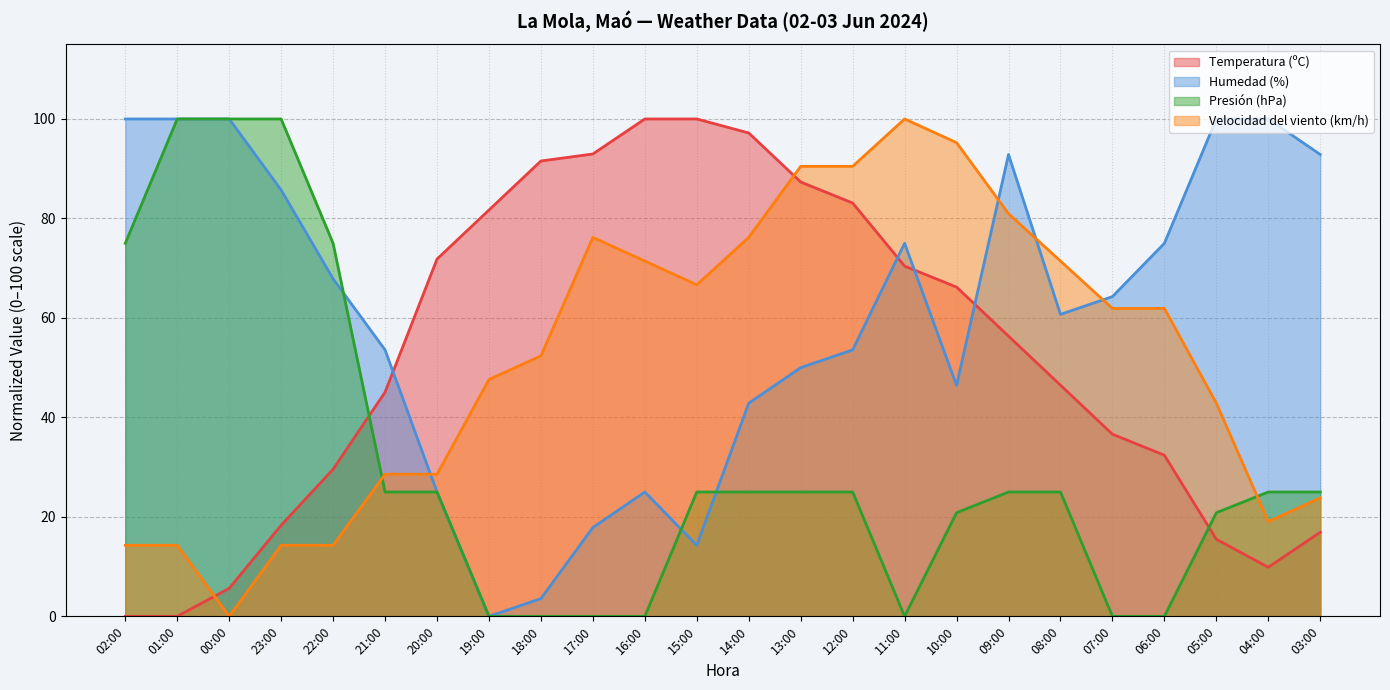

The value of Velocidad del viento (km/h) at 16:00 is 100.0. True or false?

False